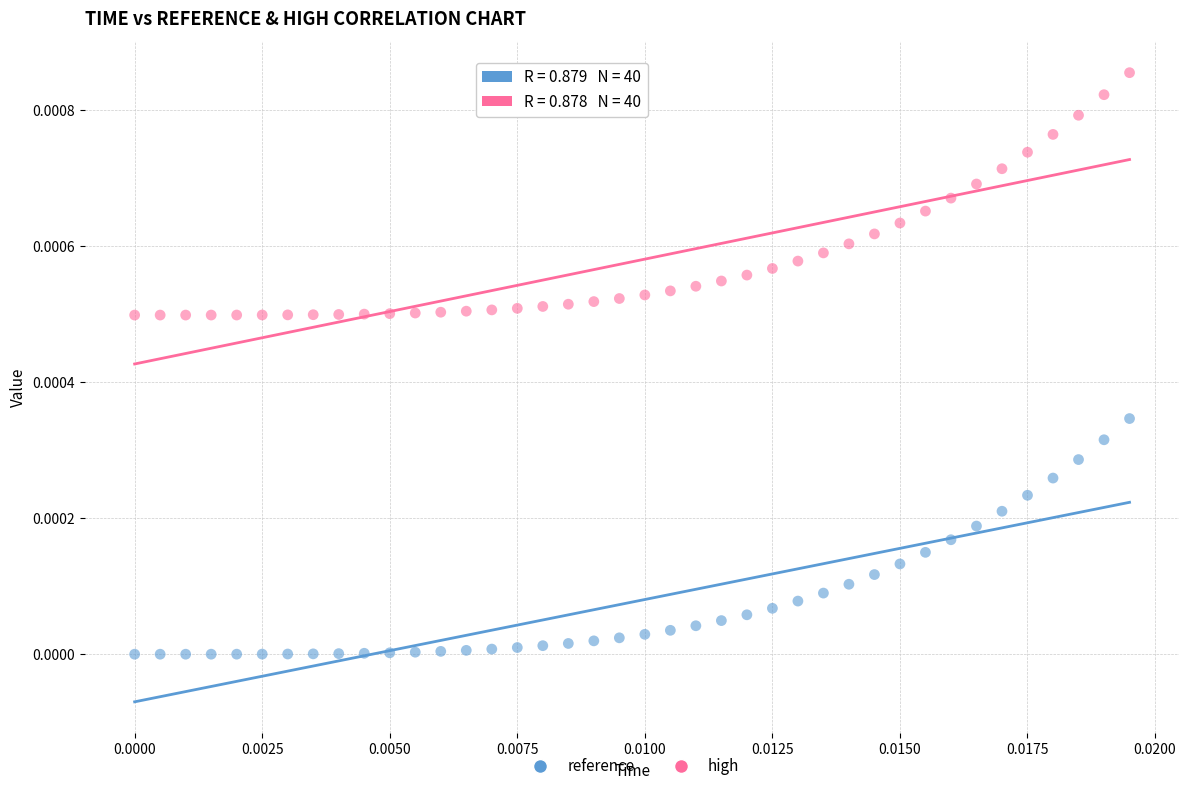

Which series contains the highest Y value?

high